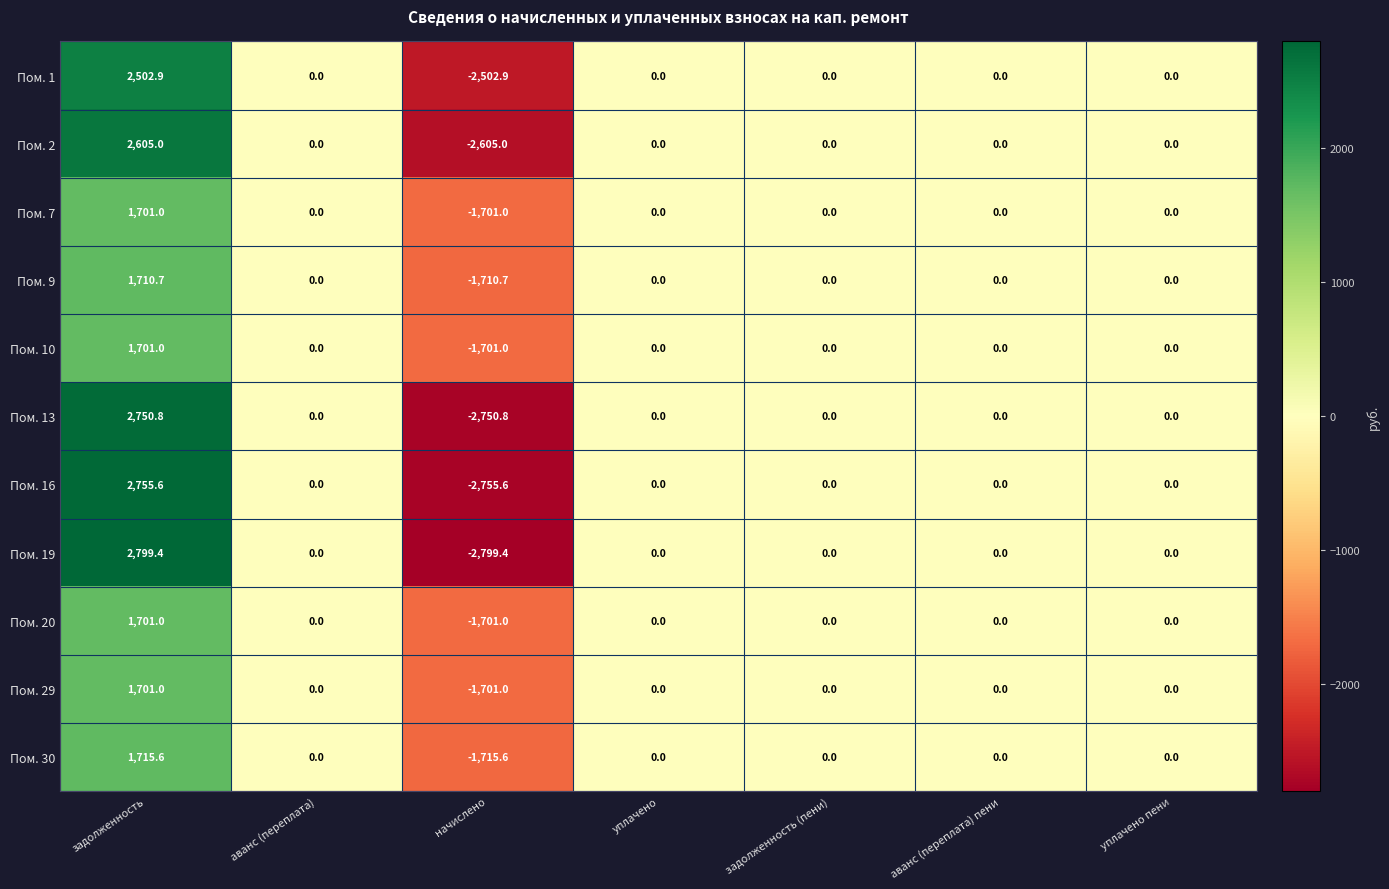

Which series has the widest spread of values?

Пом. 19